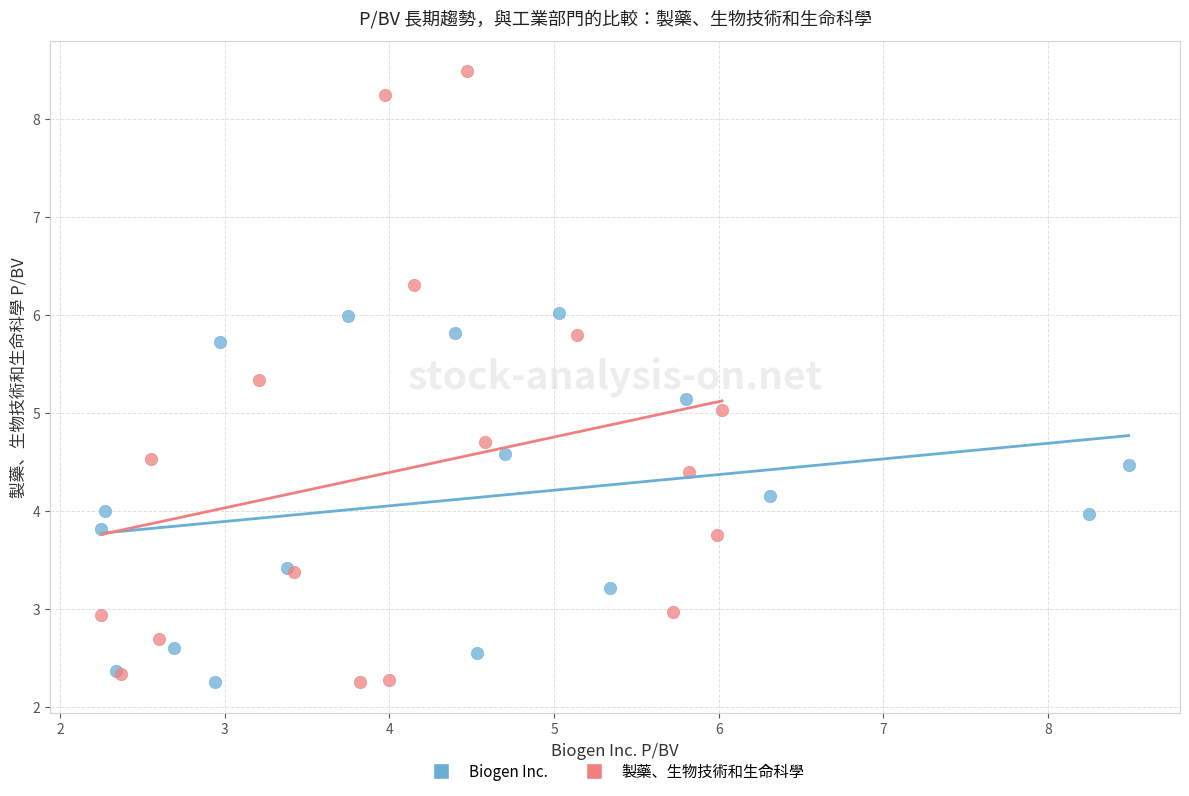

Which series reaches the maximum Y coordinate?

製藥、生物技術和生命科學